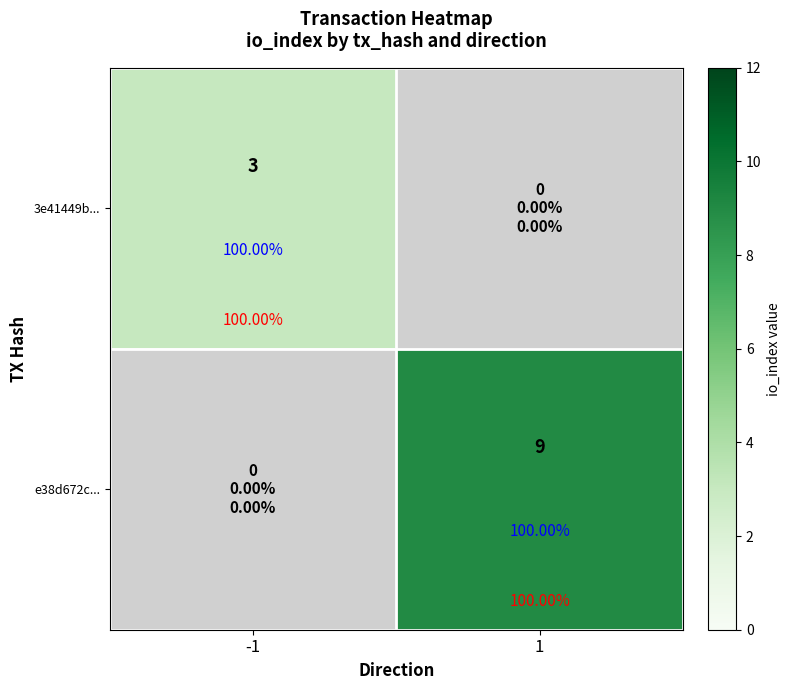

The 3e41449b... series shows 3.0 at -1. True or false?

True